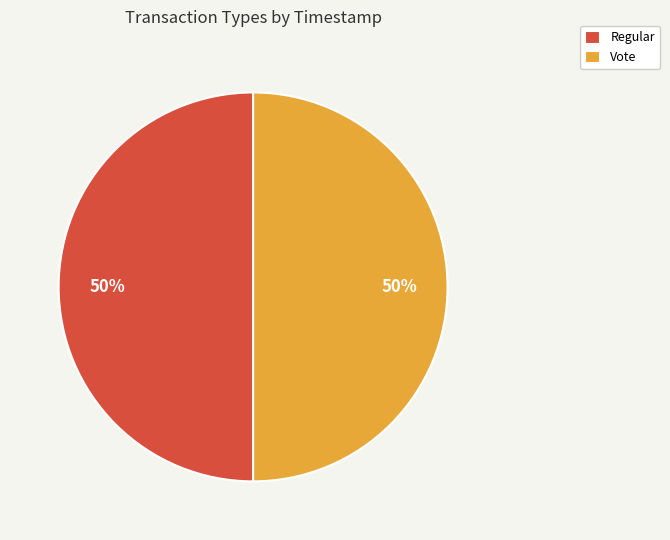

What is the ratio of the value at Vote to the value at Regular?

1.0